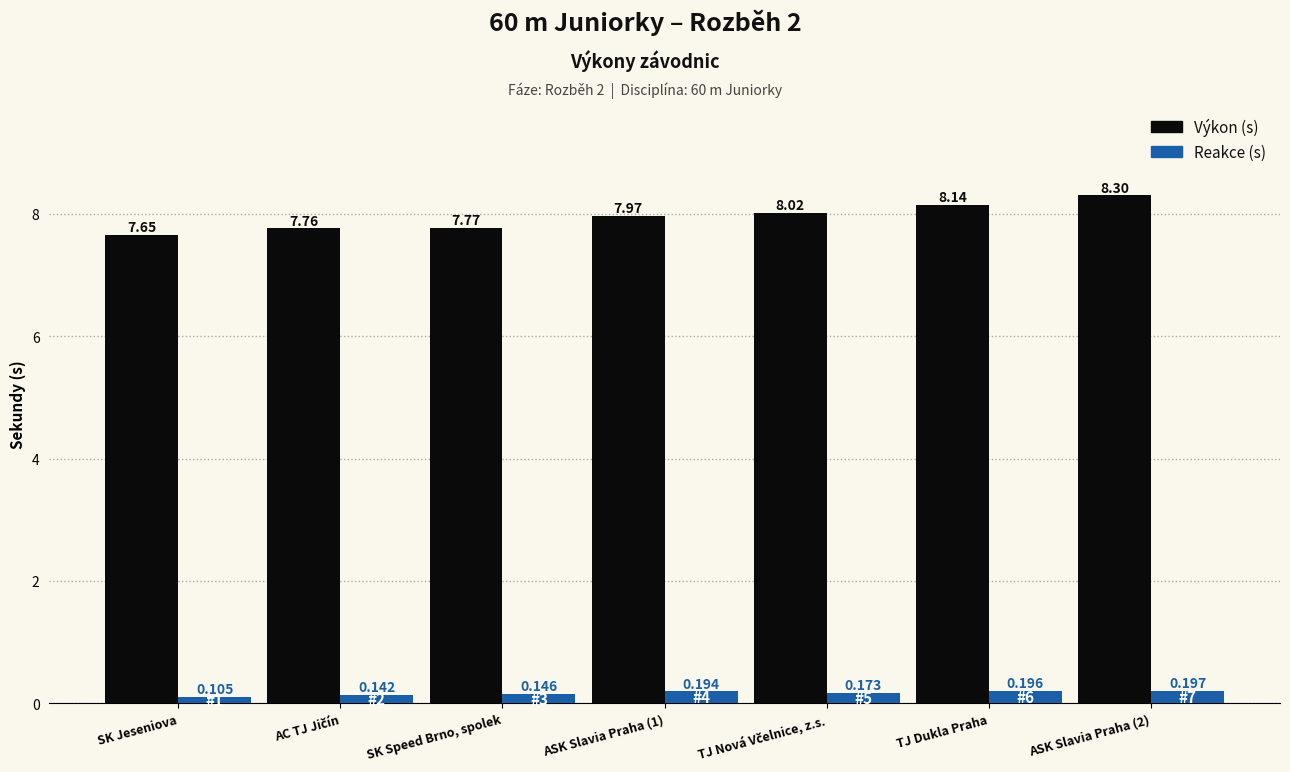

What are all the series names shown in the legend?

Výkon (s), Reakce (s)